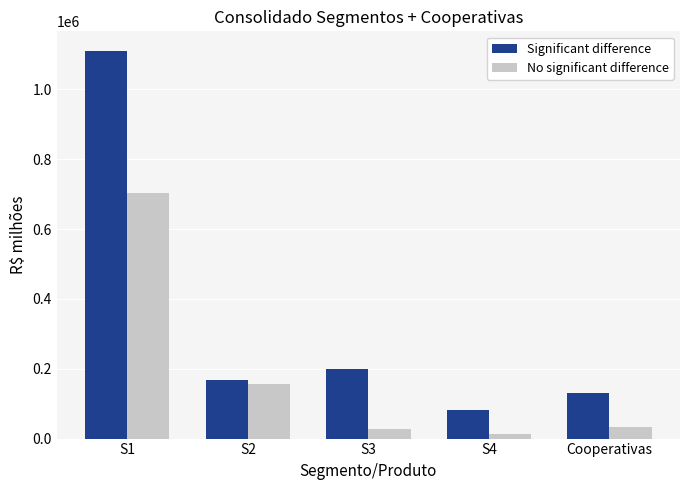

List the series in order of their peak value, lowest first.

No significant difference, Significant difference